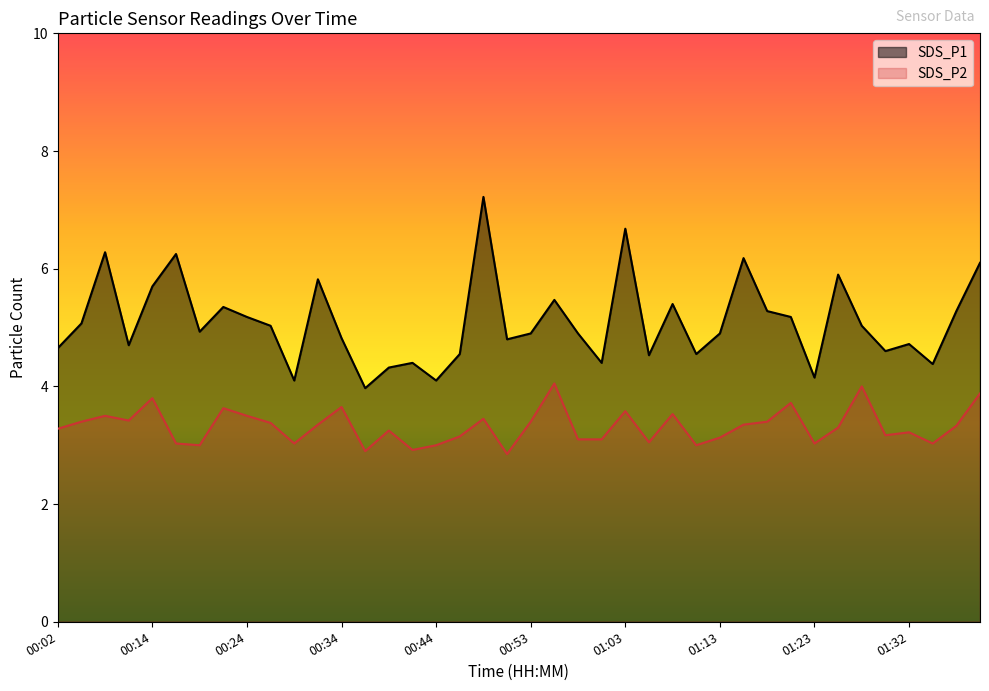

The SDS_P2 series shows 5.8 at 01:40. True or false?

False